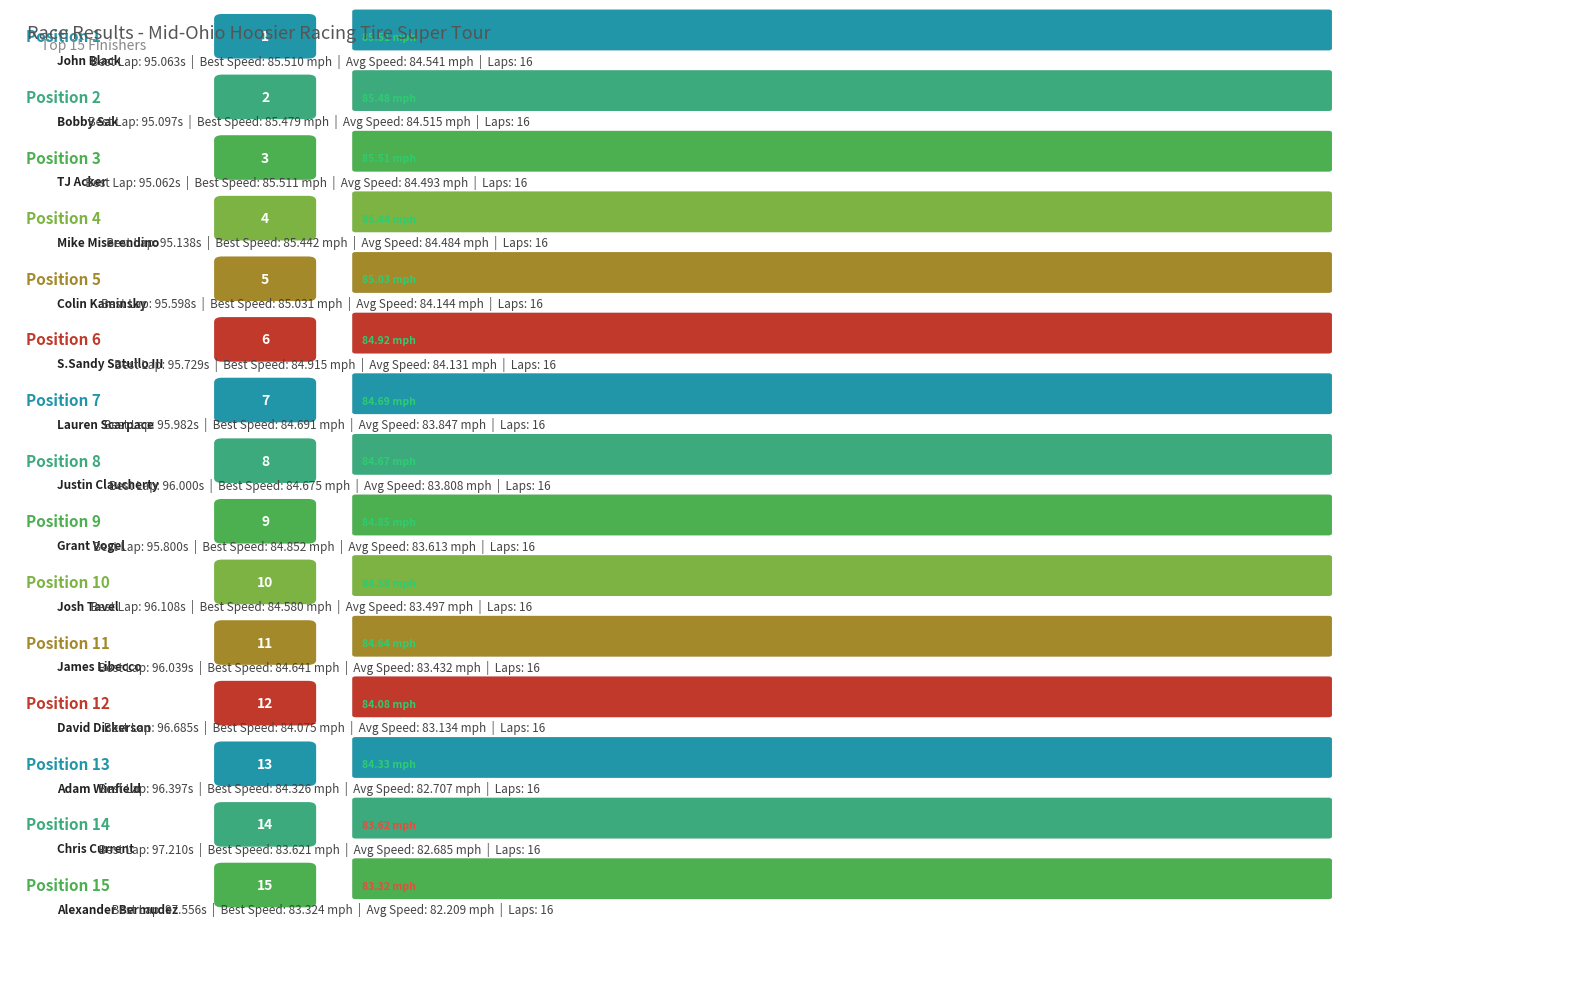

The value of Total Laps at Josh Tavel is 21.6. True or false?

False